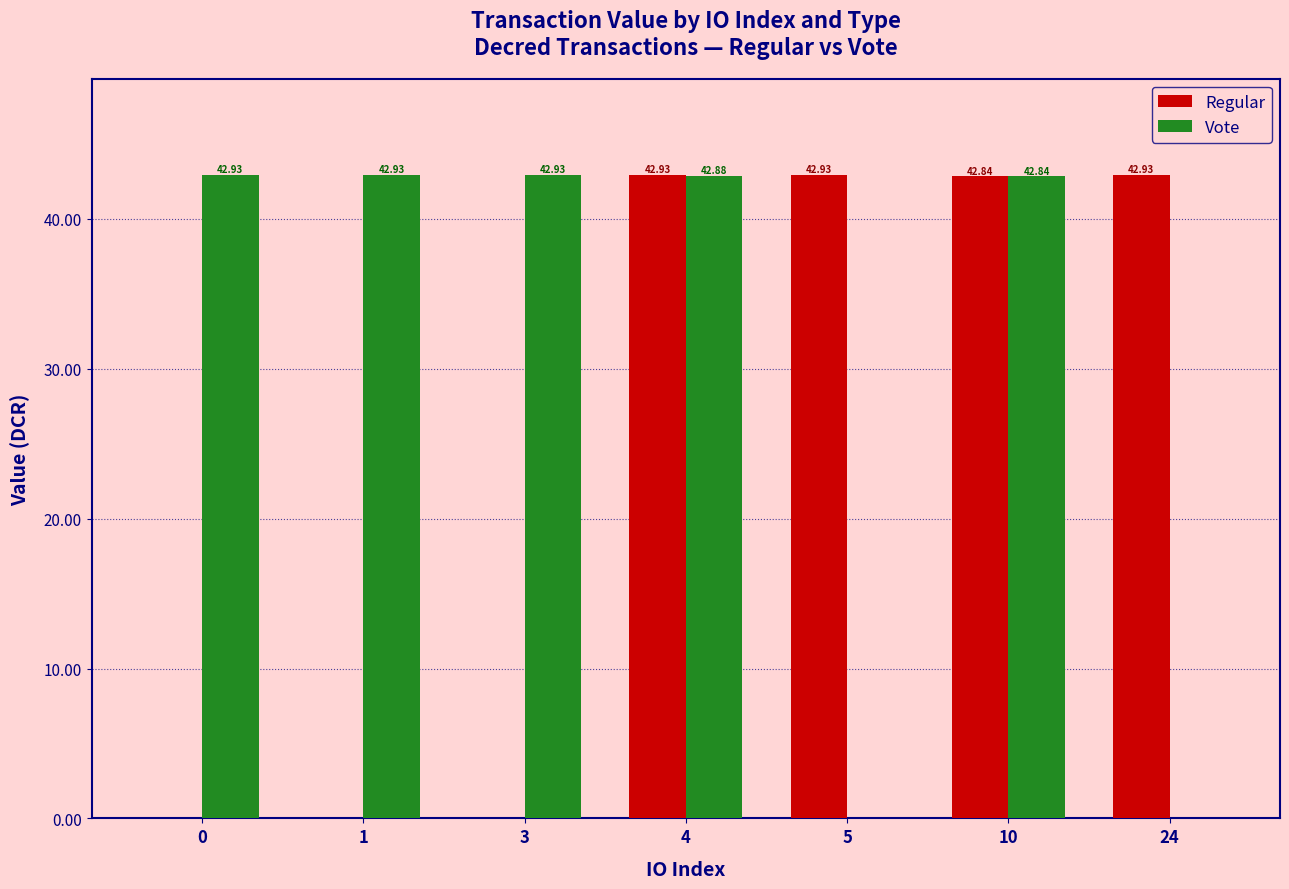

What is the sum of the Regular values at 0 and 10?

42.8